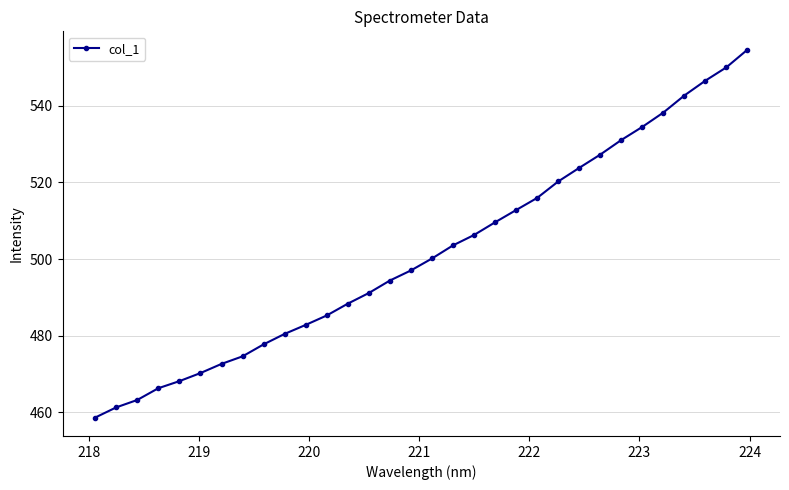

What is the minimum value shown in the chart?

458.7